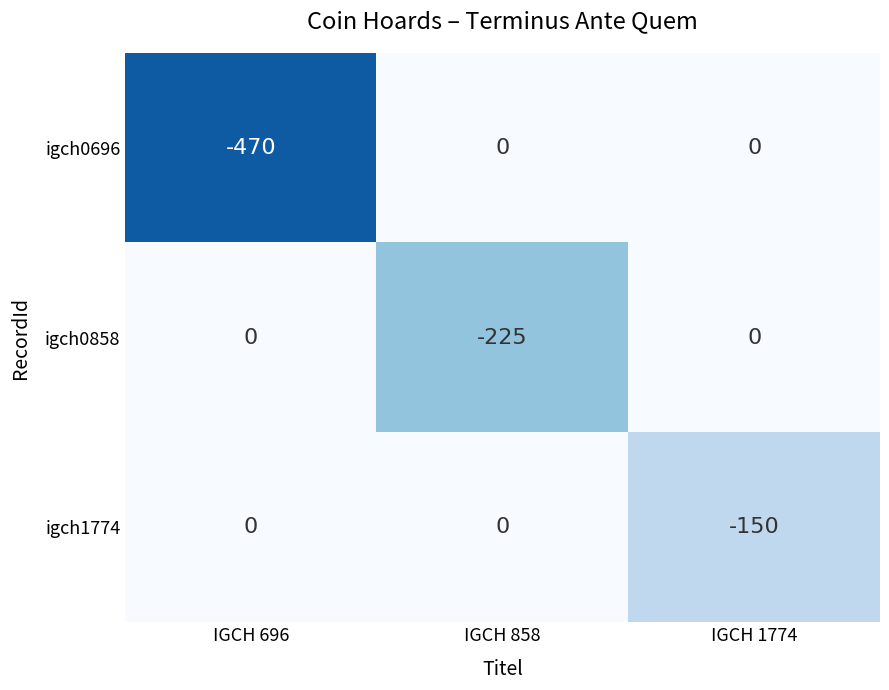

Which series has the largest total across all categories?

igch1774